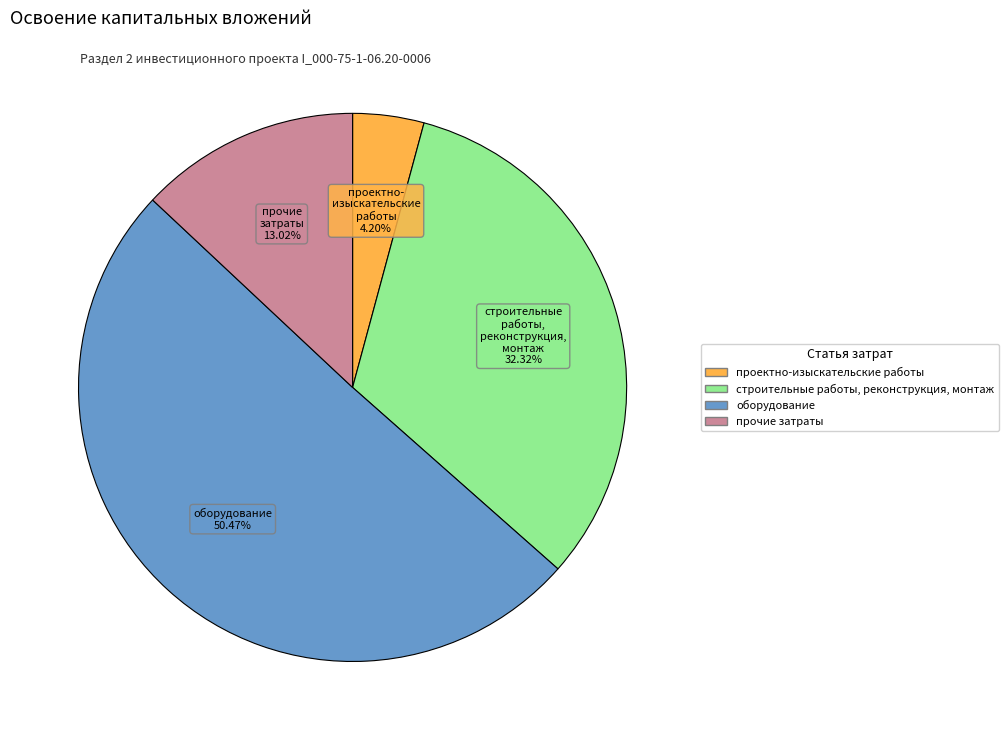

What is the total percentage of прочие затраты and оборудование?

63.5%